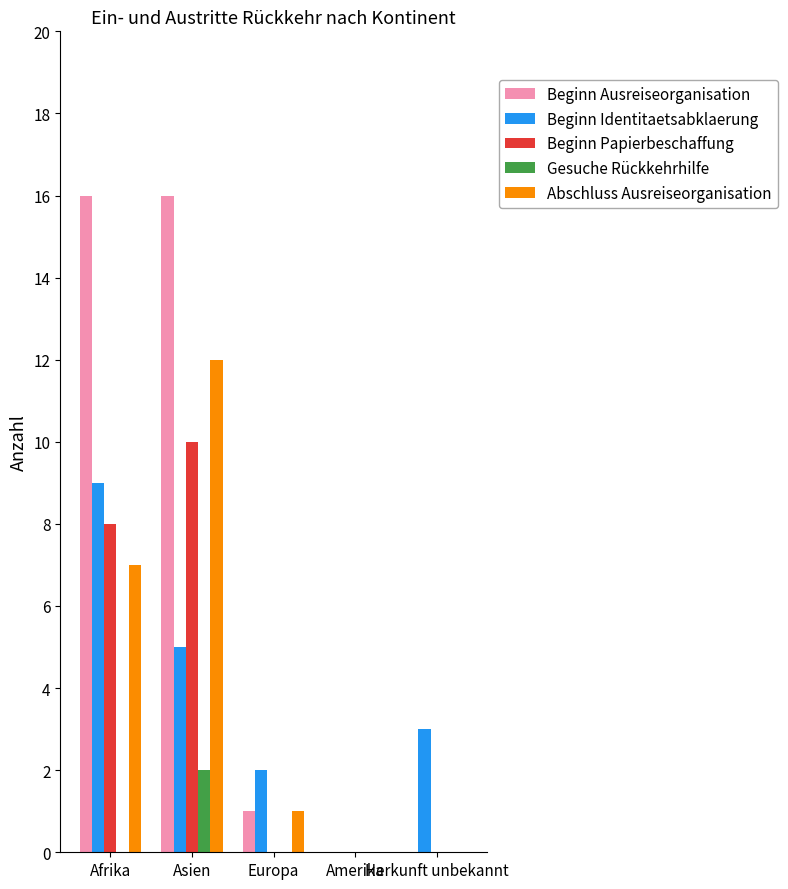

Reading left to right, transcribe all the data shown in this chart.

Beginn Ausreiseorganisation: 16	16	1	0	0
Beginn Identitaetsabklaerung: 9	5	2	0	3
Beginn Papierbeschaffung: 8	10	0	0	0
Gesuche Rückkehrhilfe: 0	2	0	0	0
Abschluss Ausreiseorganisation: 7	12	1	0	0